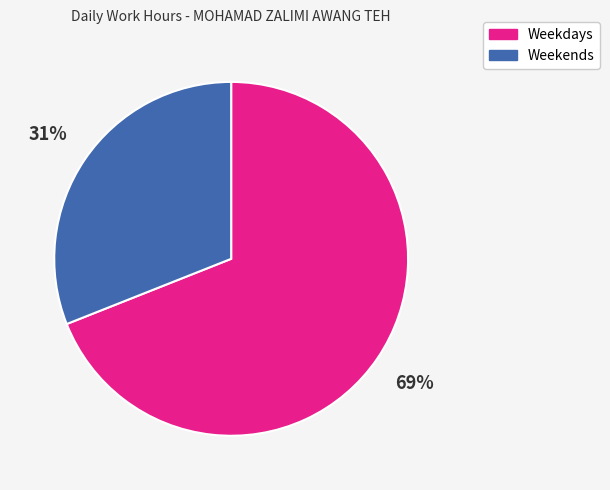

How many slices are in this pie chart?

2